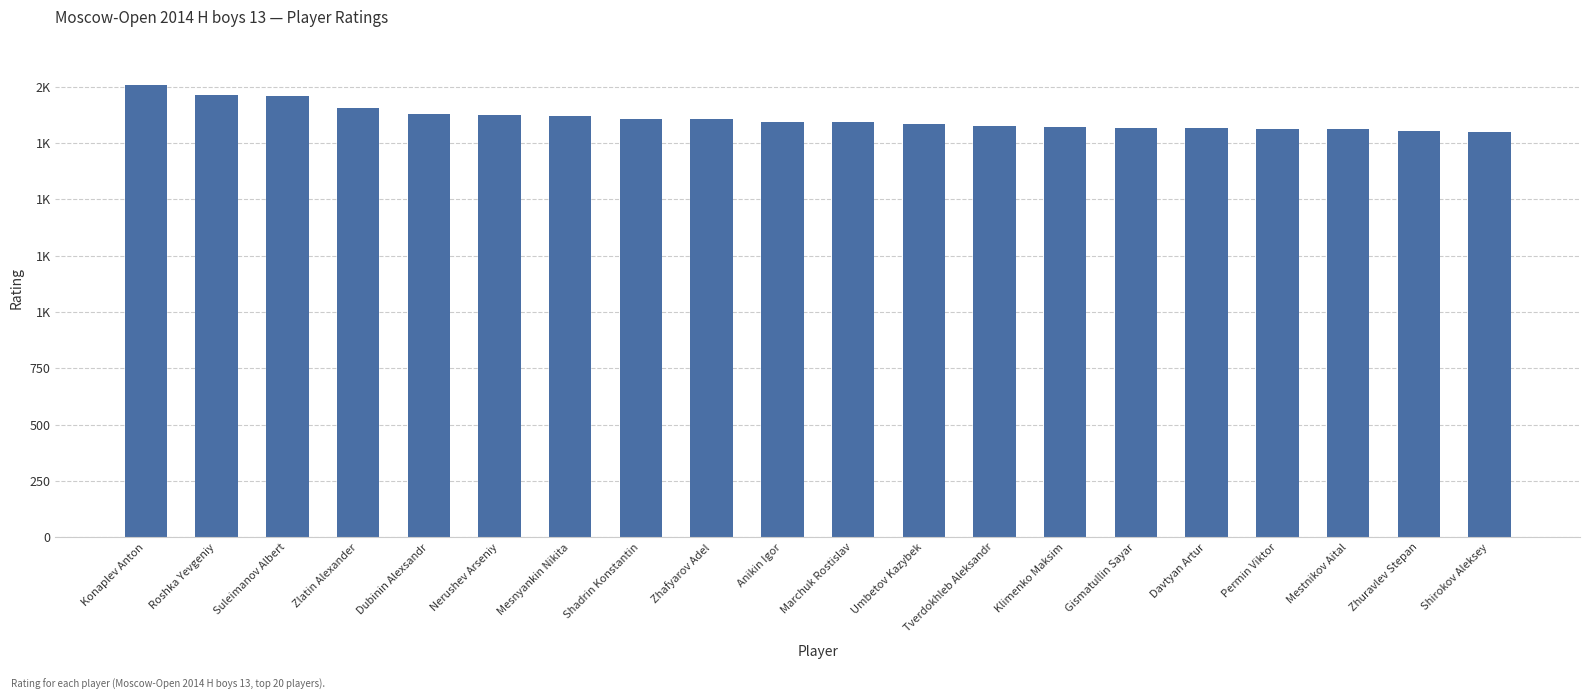

Does the chart contain any negative values?

No